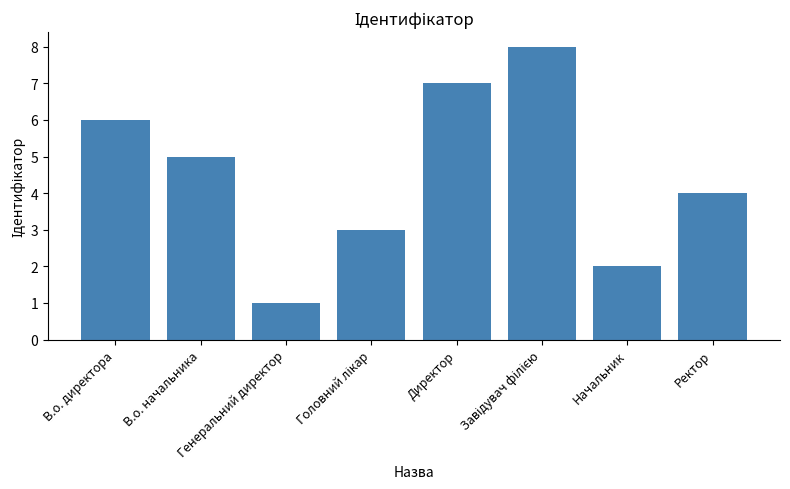

What is the difference between the maximum and minimum values?

7